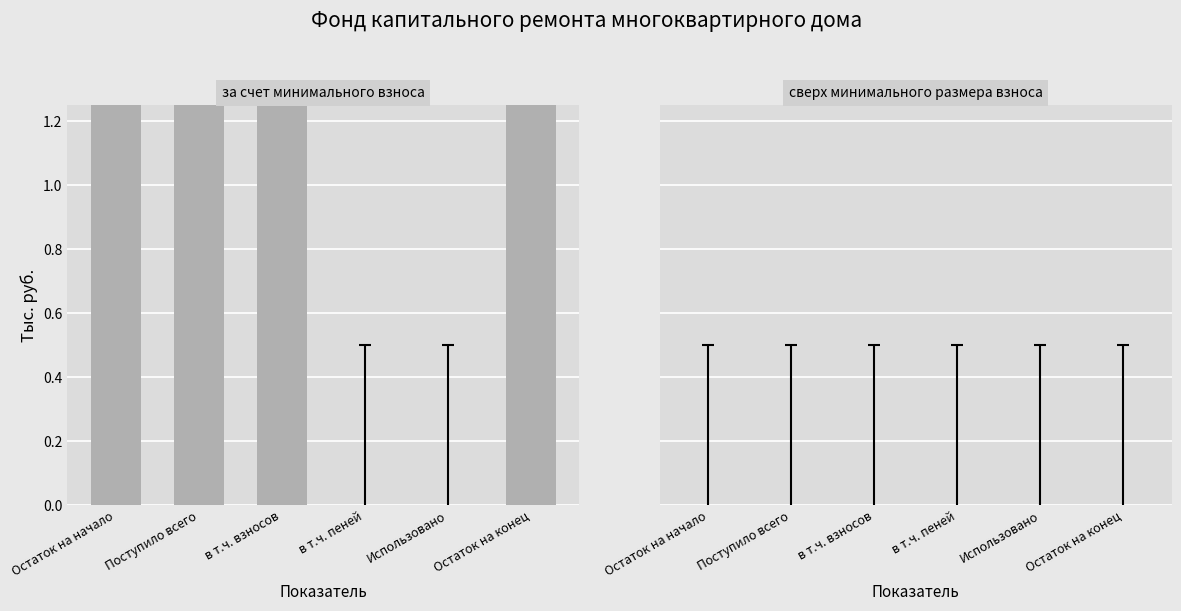

True or false: сверх минимального размера взноса has a value of 0.0 at в т.ч. взносов.

True